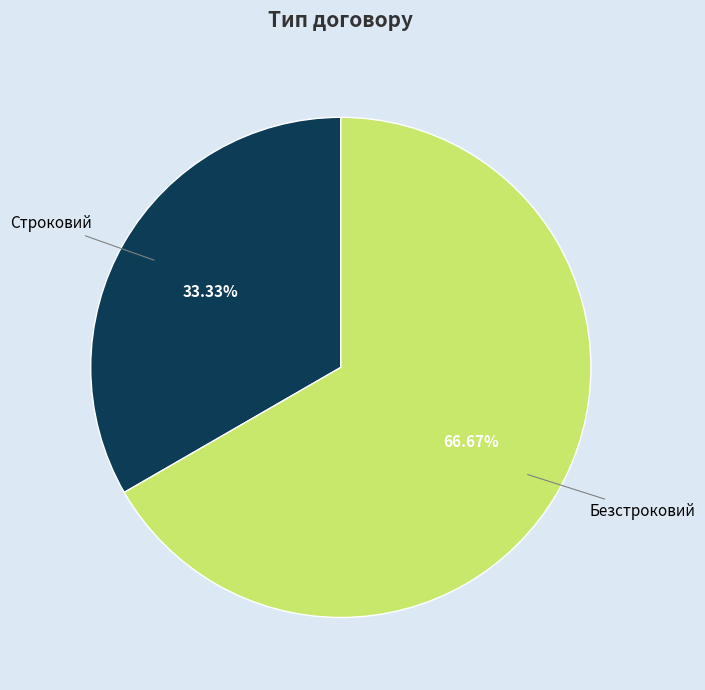

Rank the categories by value from highest to lowest.

Безстроковий, Строковий